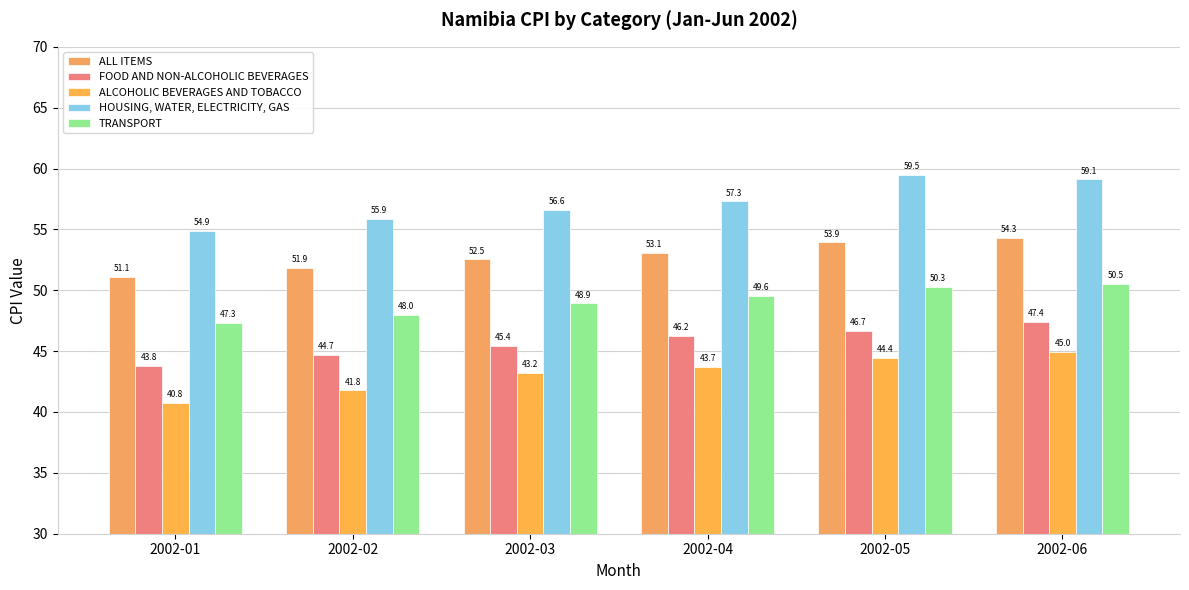

At which label does ALL ITEMS reach its minimum?

2002-01